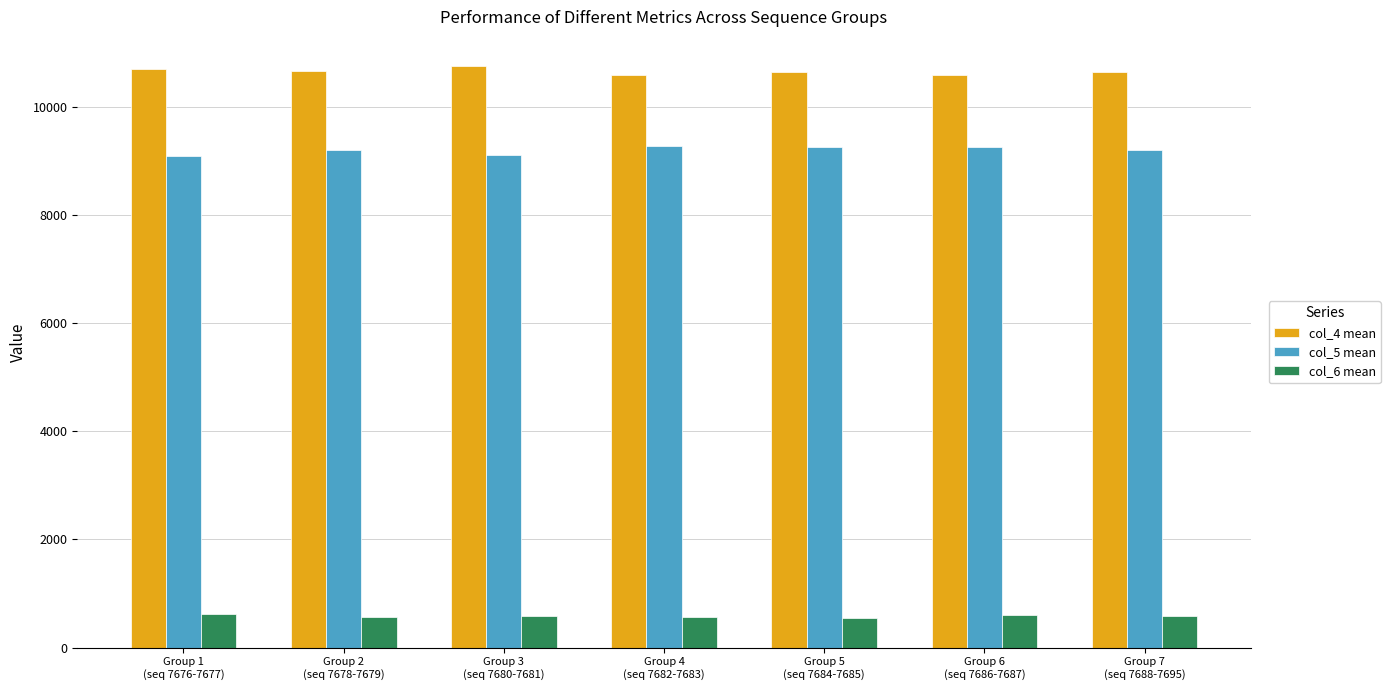

The value of col_5 mean at Group 6
(seq 7686-7687) is 9259.0. True or false?

True